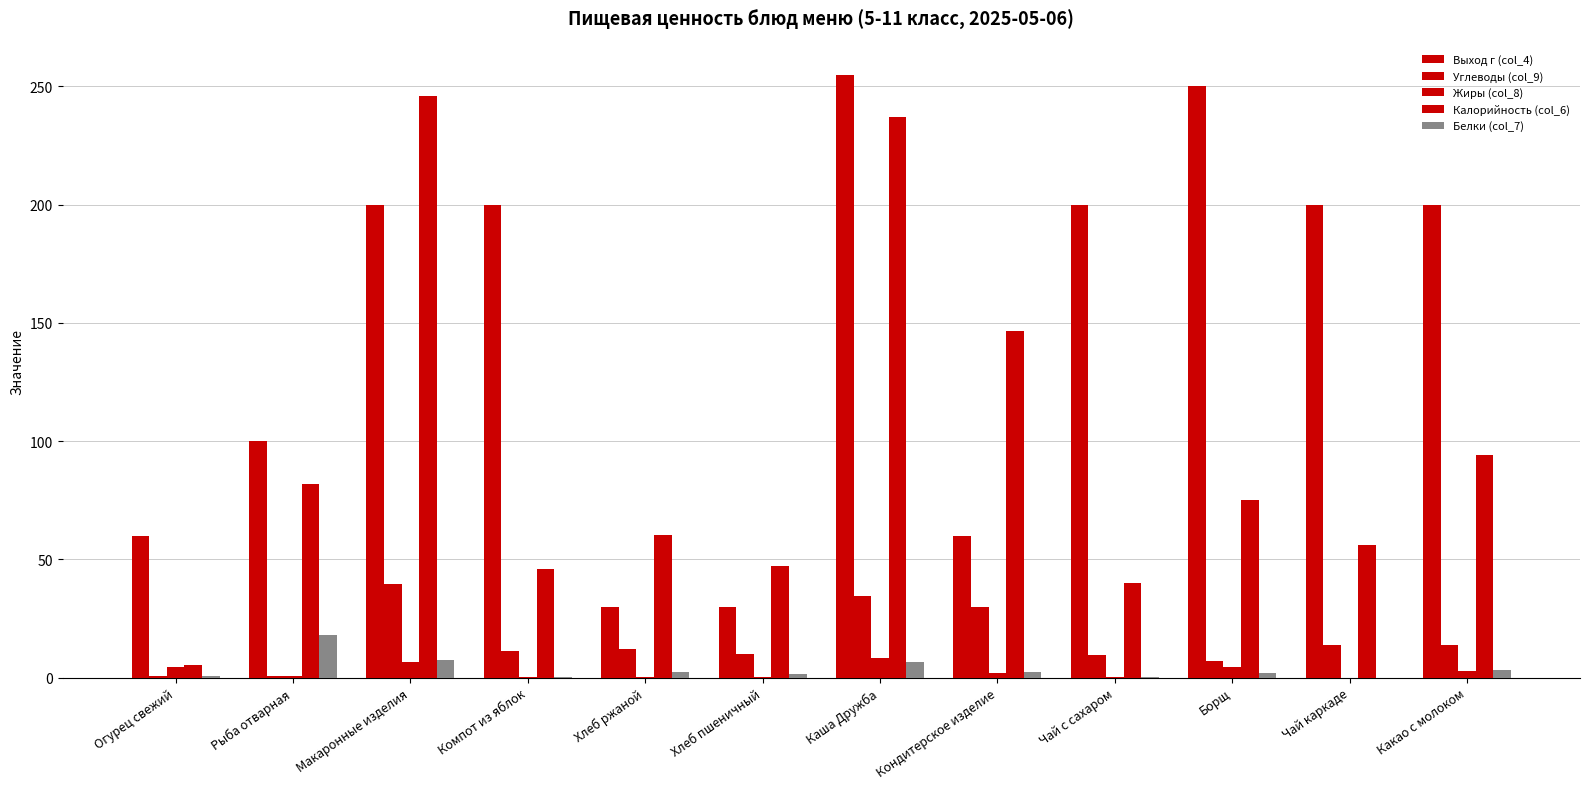

Are the bars horizontal?

No